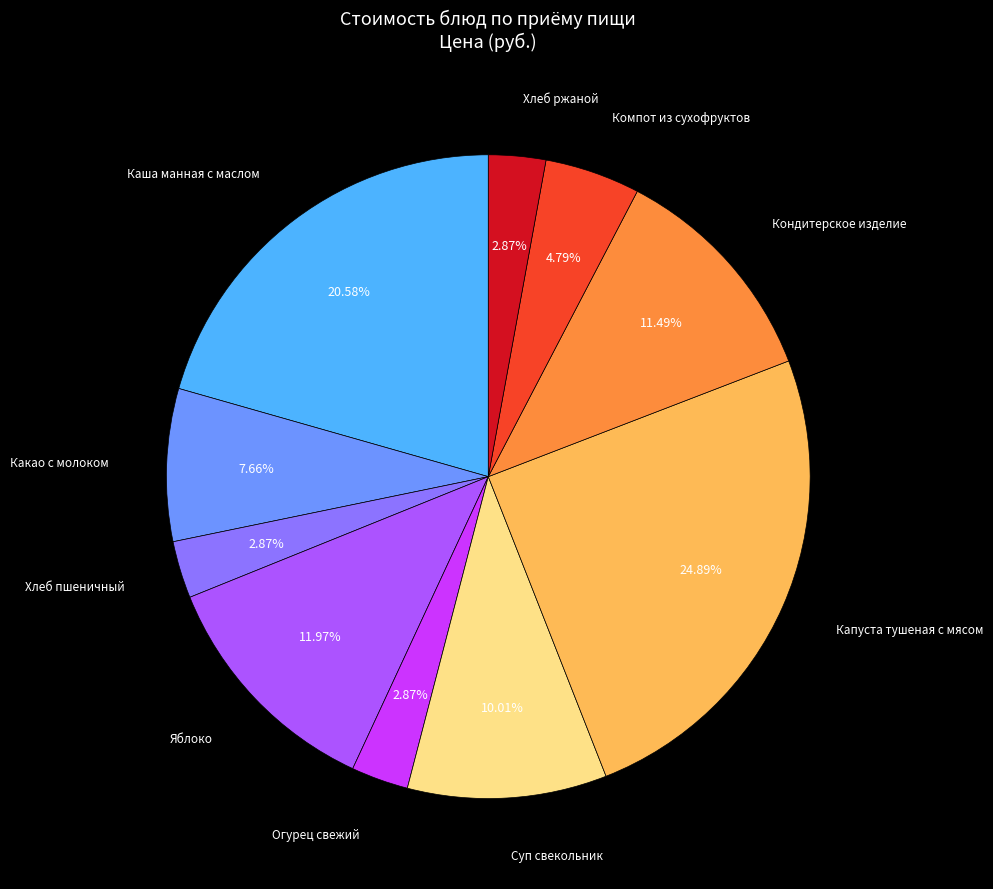

Combined, do Хлеб ржаной and Компот из сухофруктов account for over 50%?

No